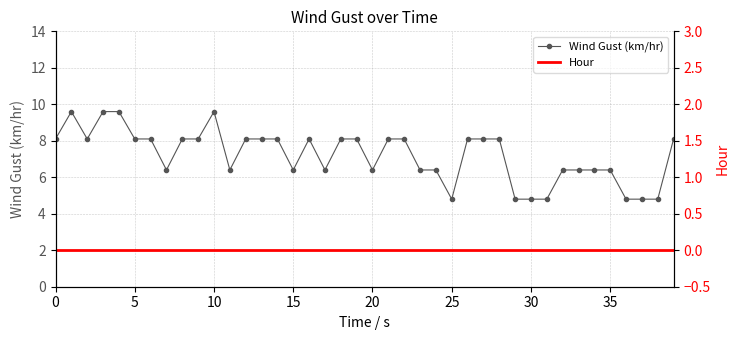

True or false: Wind Gust (km/hr) has more than 1 interior local peaks.

True